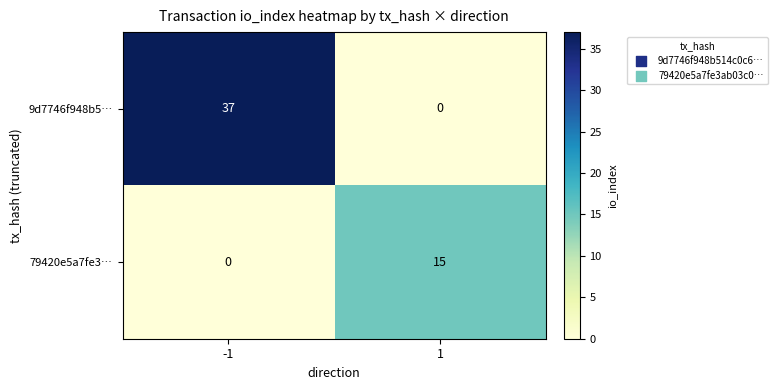

The 79420e5a7fe3… series shows 0 at -1. True or false?

True